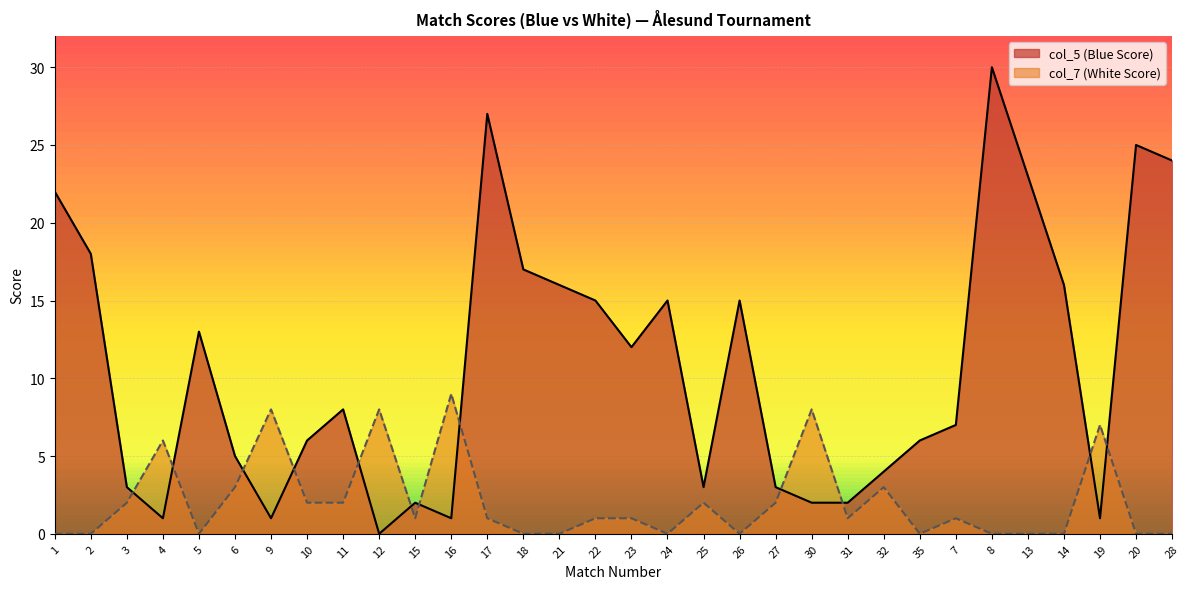

Is it true that col_5 (Blue Score) equals 23 at 13?

True